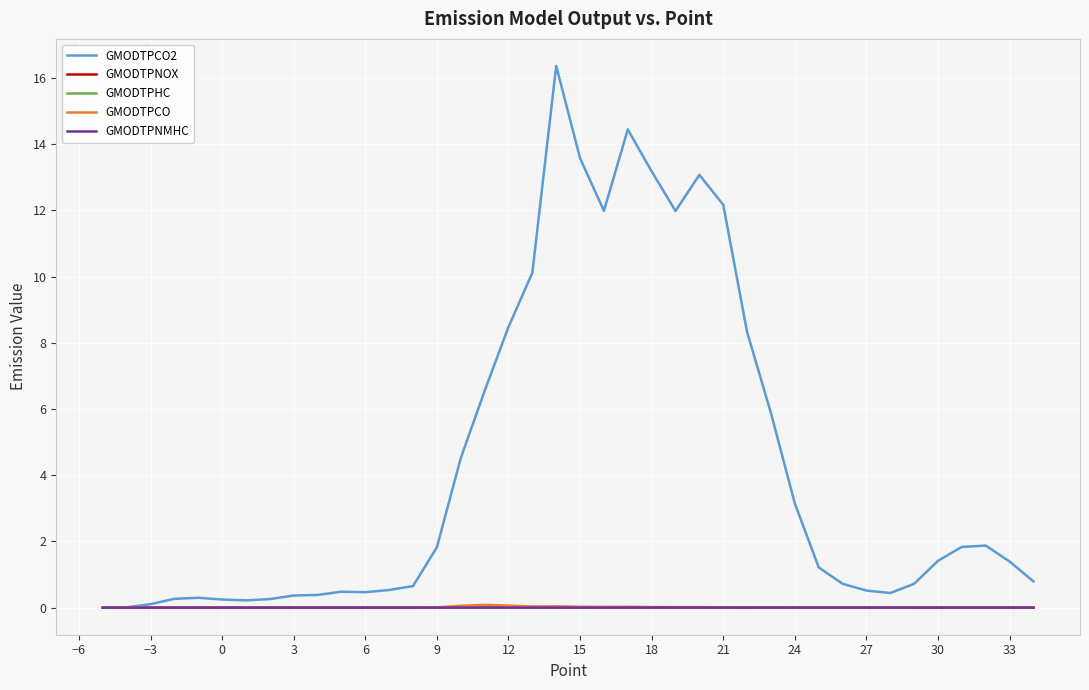

Count the number of categories in the chart.

40